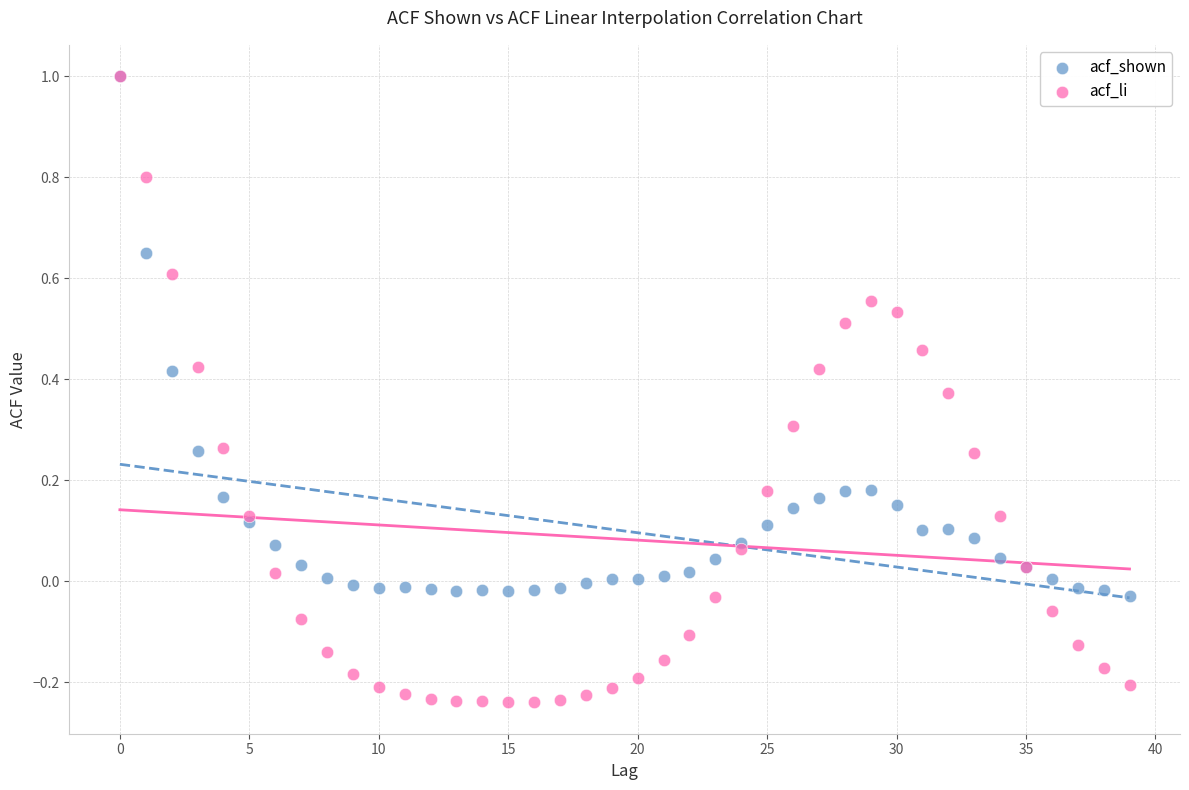

Which series contains the lowest Y value?

acf_li